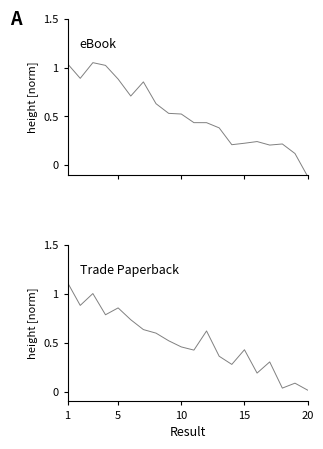

After their last crossing, which series has the higher values: eBook or Trade Paperback?

Trade Paperback